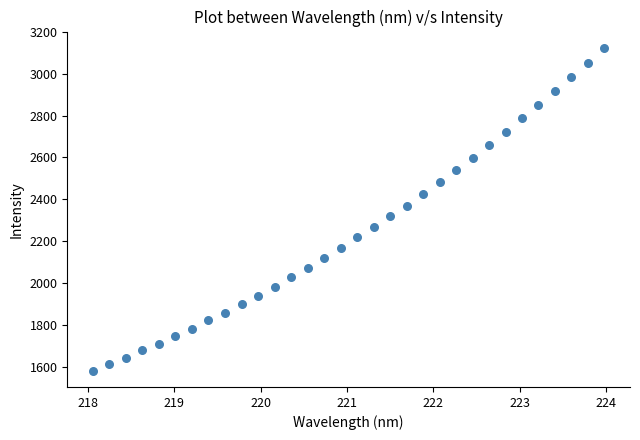

What is the range of X values (max minus min)?

5.9